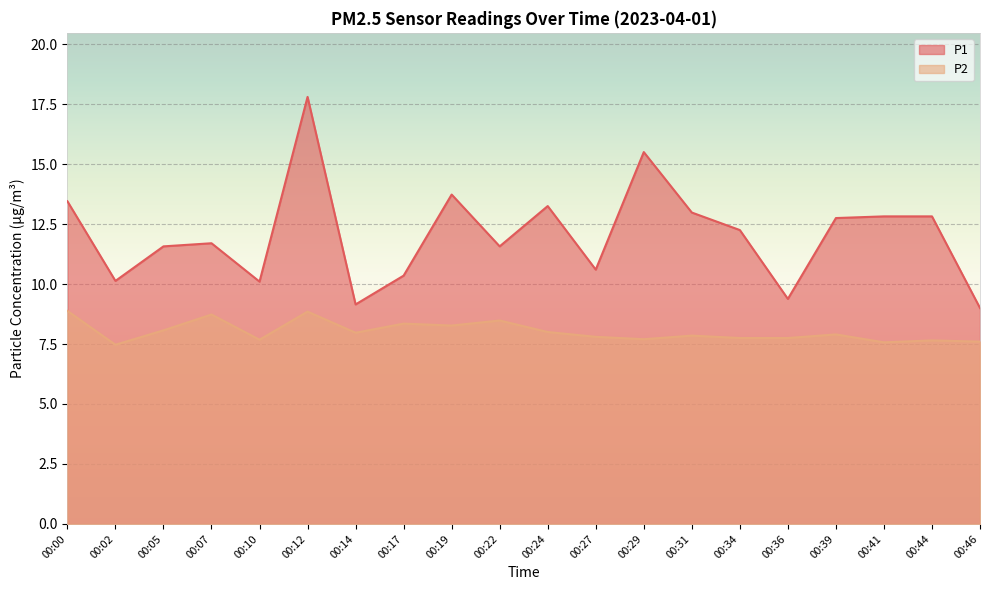

Is it true that P2 equals 8.9 at 00:00?

True